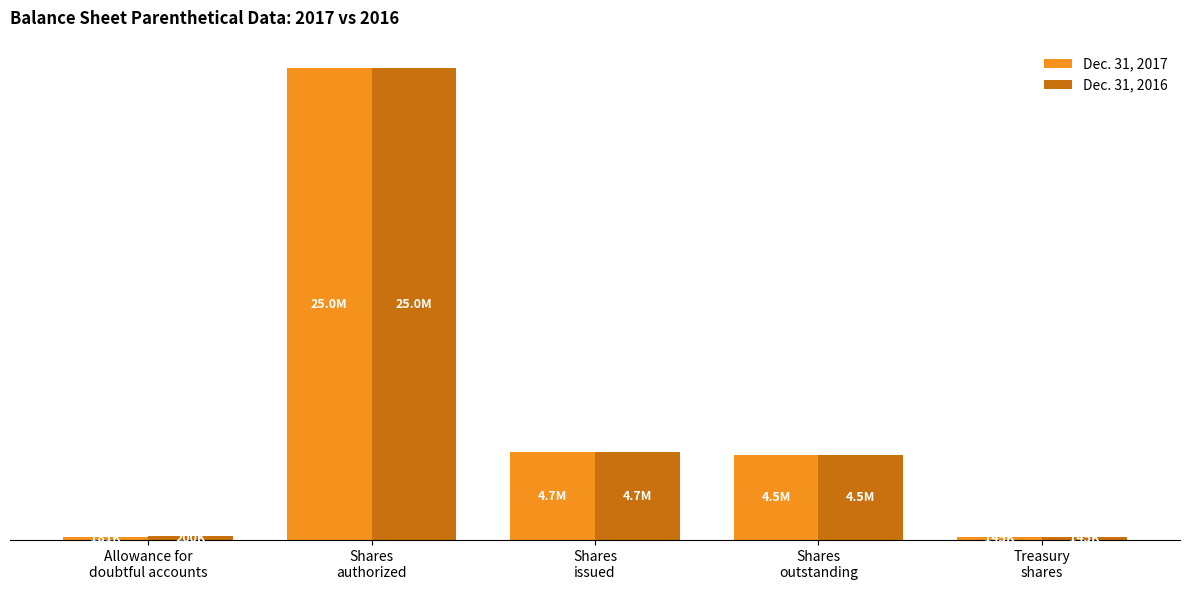

Are the bars horizontal?

No